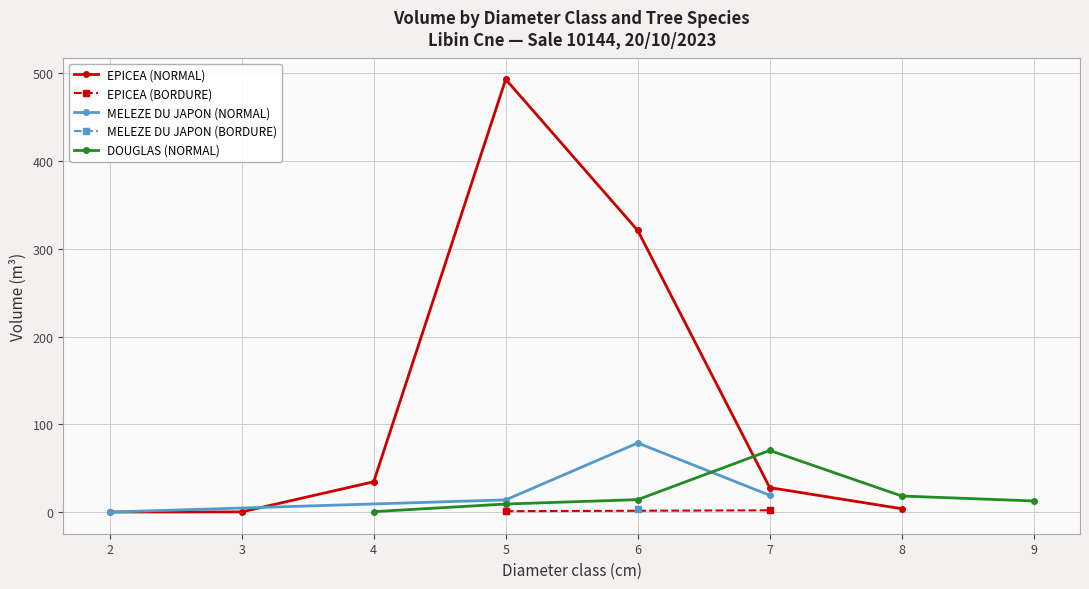

How many interior local peaks does the EPICEA series have?

1